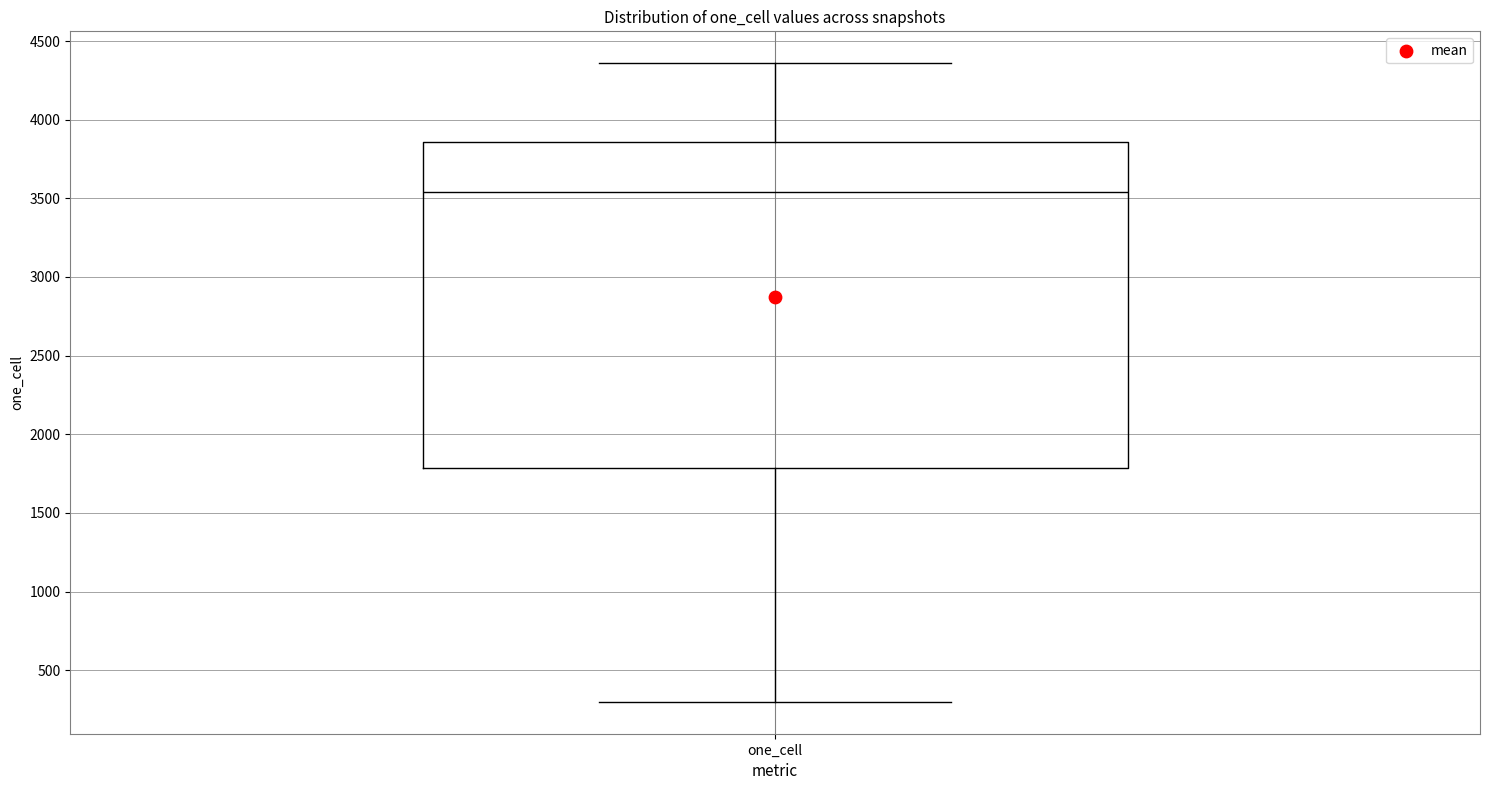

Transcribe this box plot: give where the median line is, the range the box spans, and where the two whiskers end, as read against the y-axis. The values are not printed on the chart, so give them approximately, as read against the axis.

median 3550, box 1800 to 3850, whiskers 300 to 4350